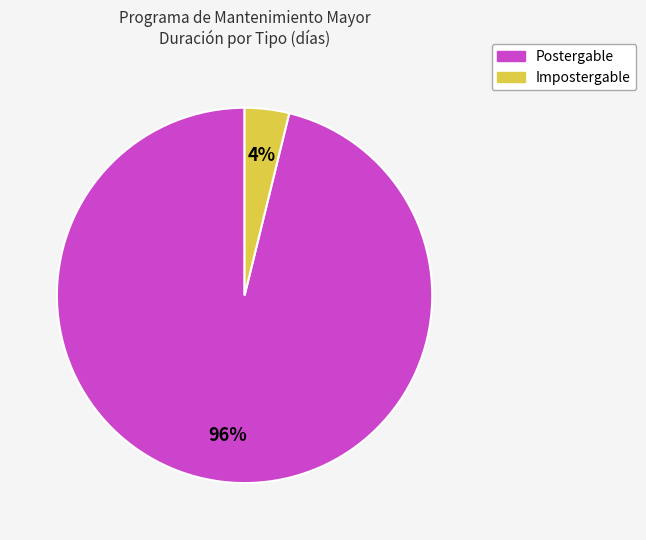

To the nearest percent, what percentage of the pie is Impostergable?

4%